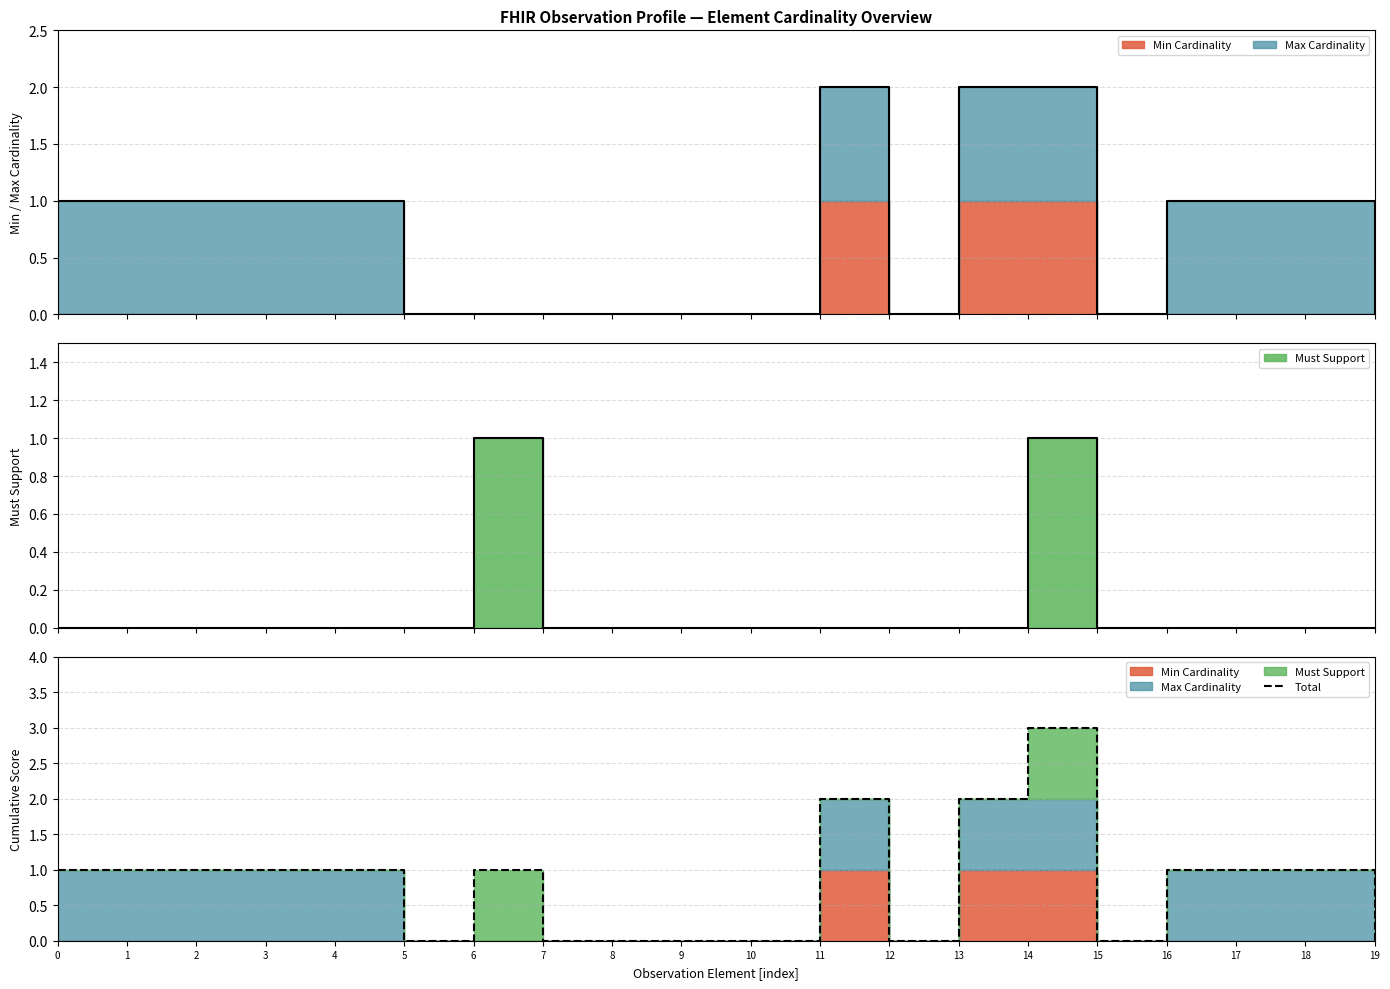

Is this an area chart (filled region under the line)?

No